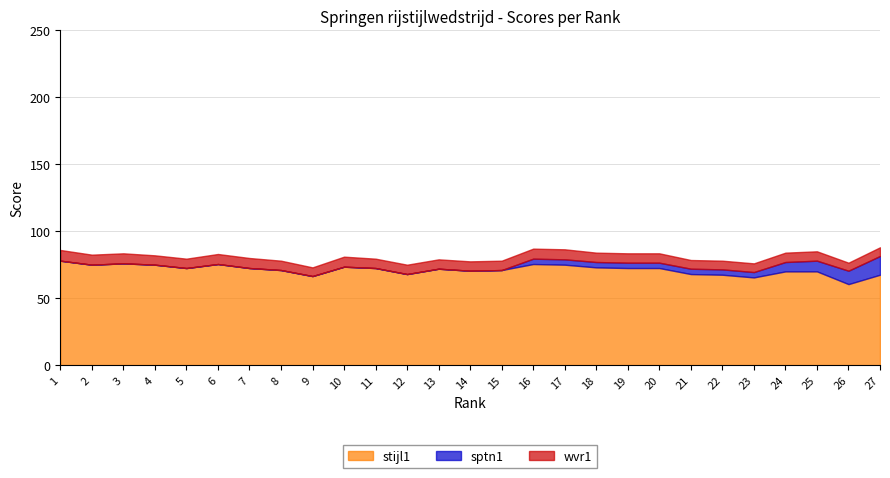

True or false: wvr1 and sptn1 intersect in this chart.

False